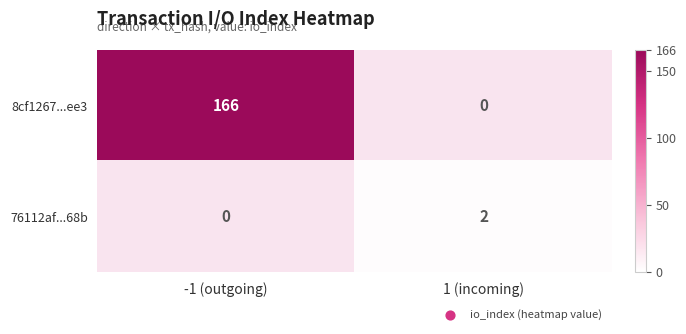

Between 1 (incoming) and -1 (outgoing), which is larger?

-1 (outgoing)